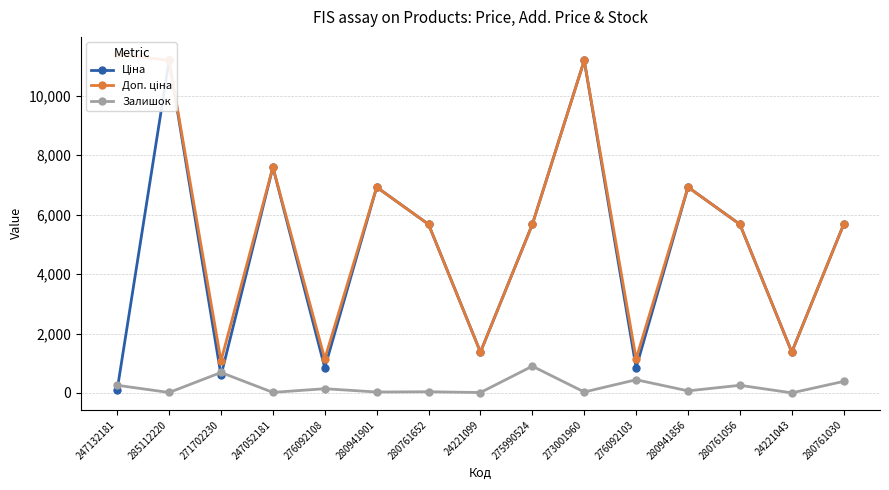

True or false: Доп. ціна has a value of 5673.8 at 275990524.

True